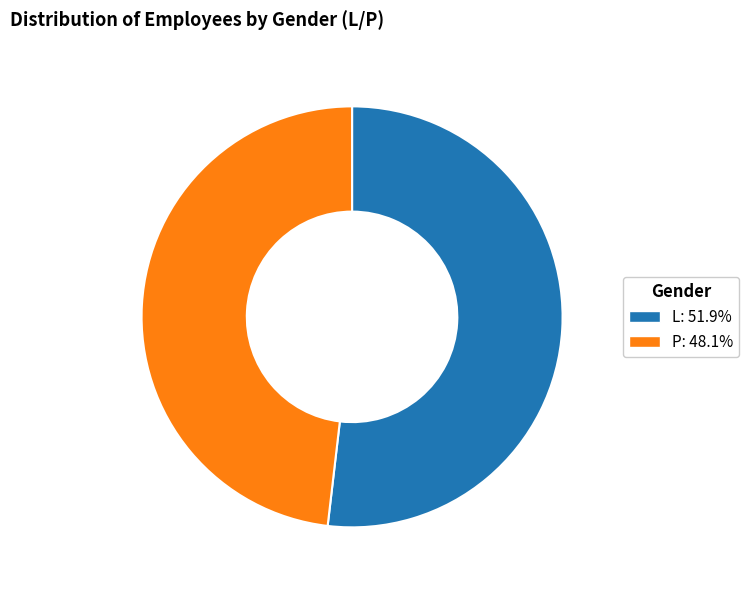

How many segments does this pie chart have?

2